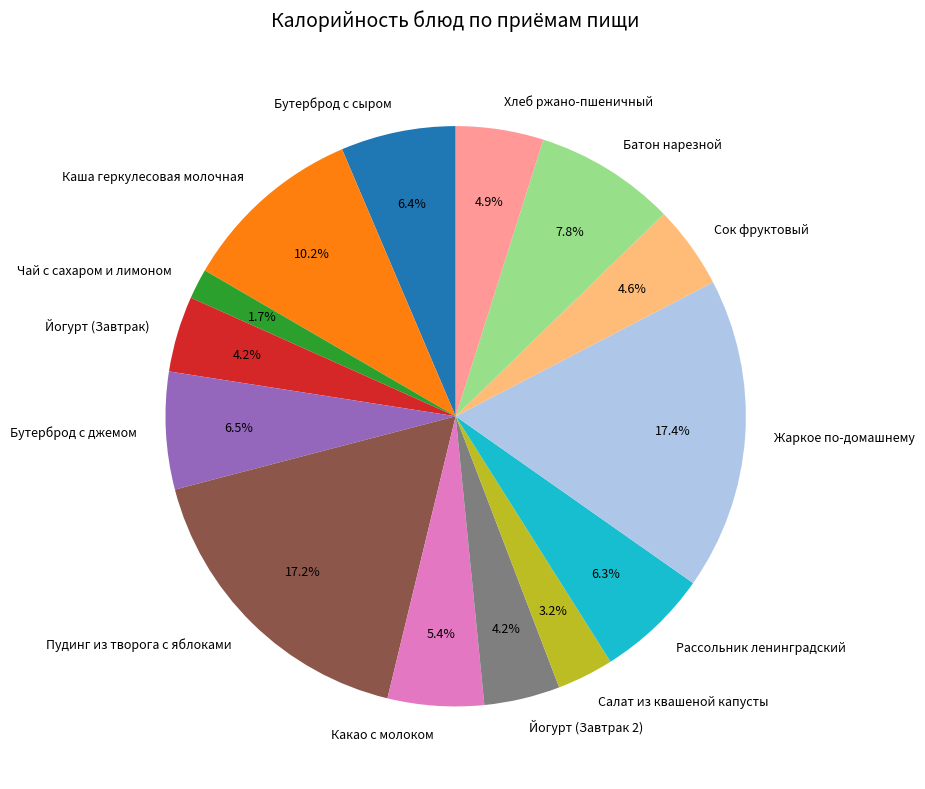

What is the smallest slice in the pie chart?

Чай с сахаром и лимоном